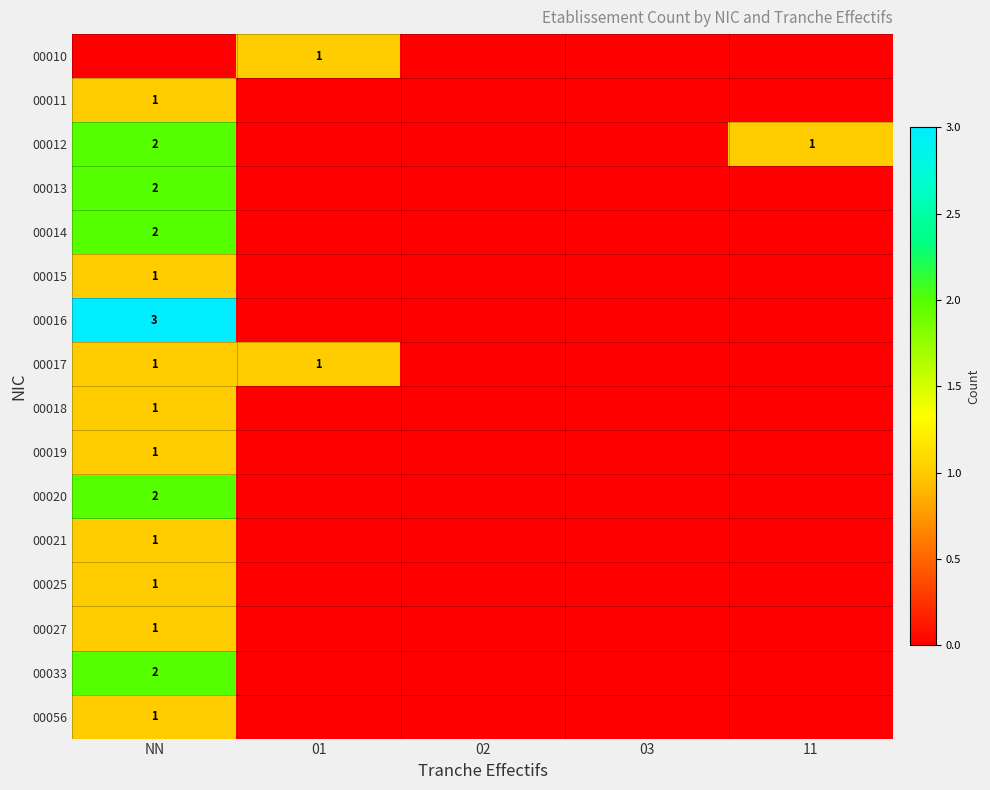

True or false: 00013 has a value of 3 at NN.

False